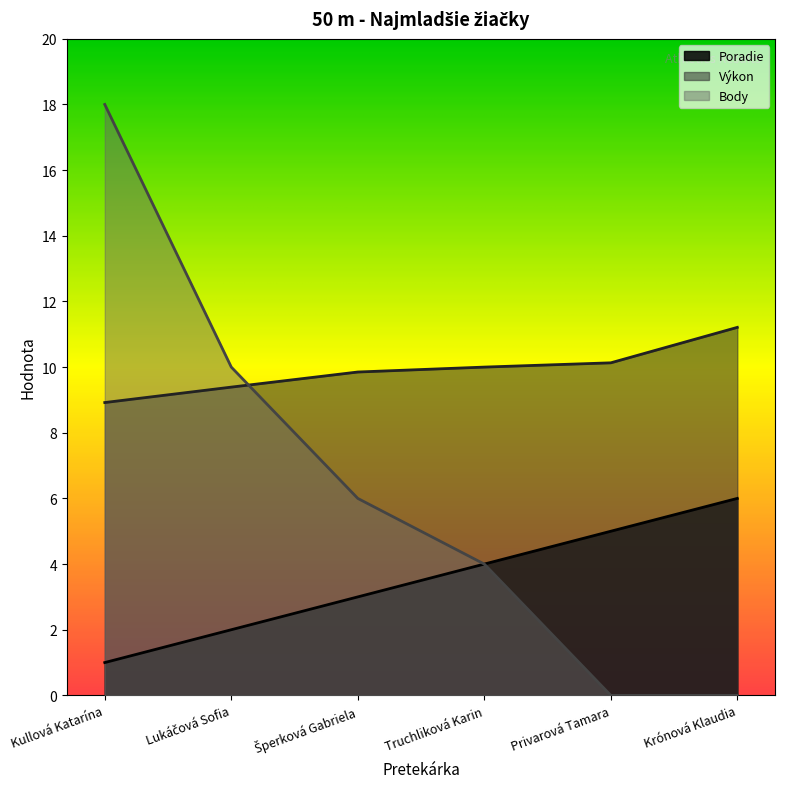

What is the label of the 2nd point from the left?

Lukáčová Sofia